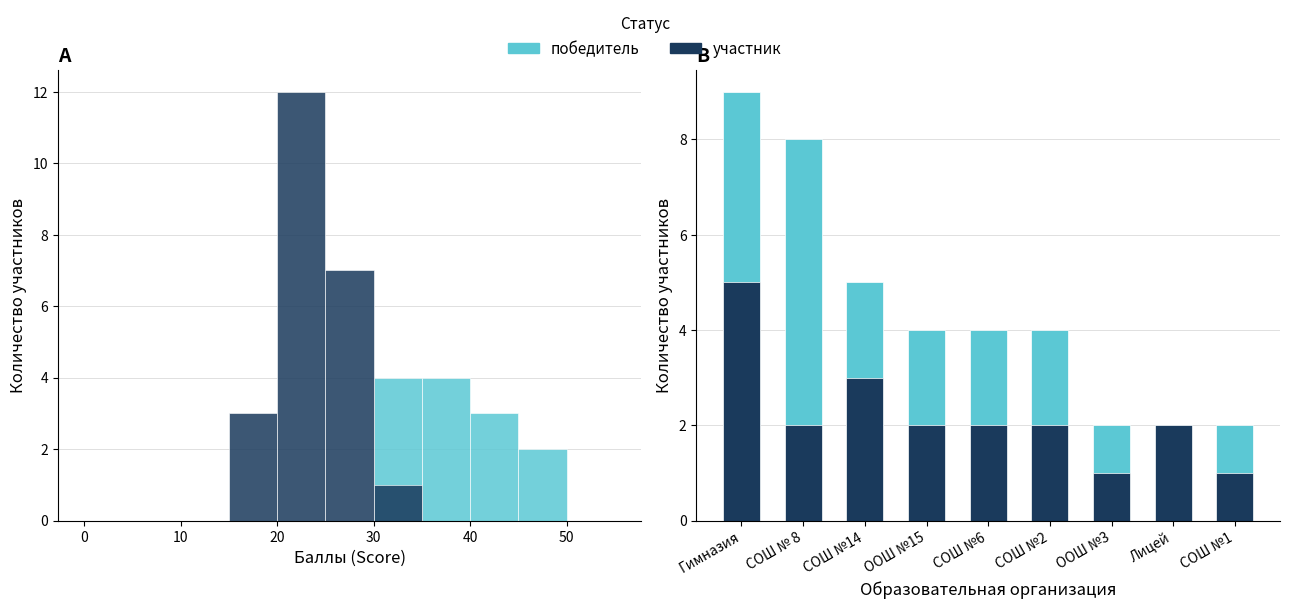

Does the chart contain stacked bars?

No